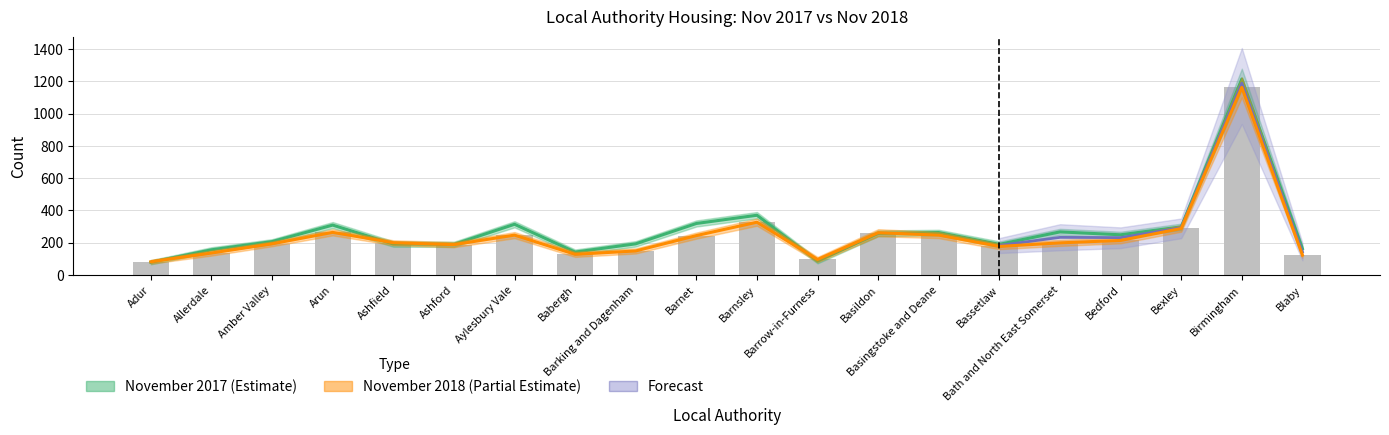

The November 2017 series shows 319 at Barnet. True or false?

True